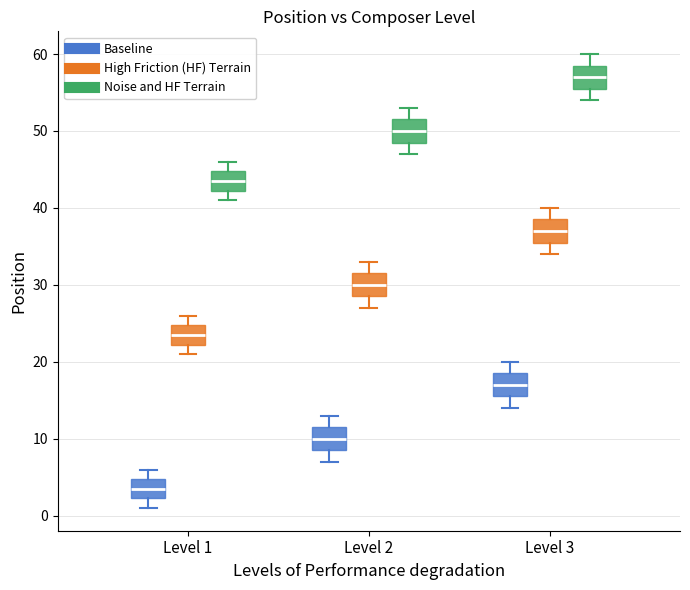

Which box has the highest median line?

Level 3 (Noise and HF Terrain)